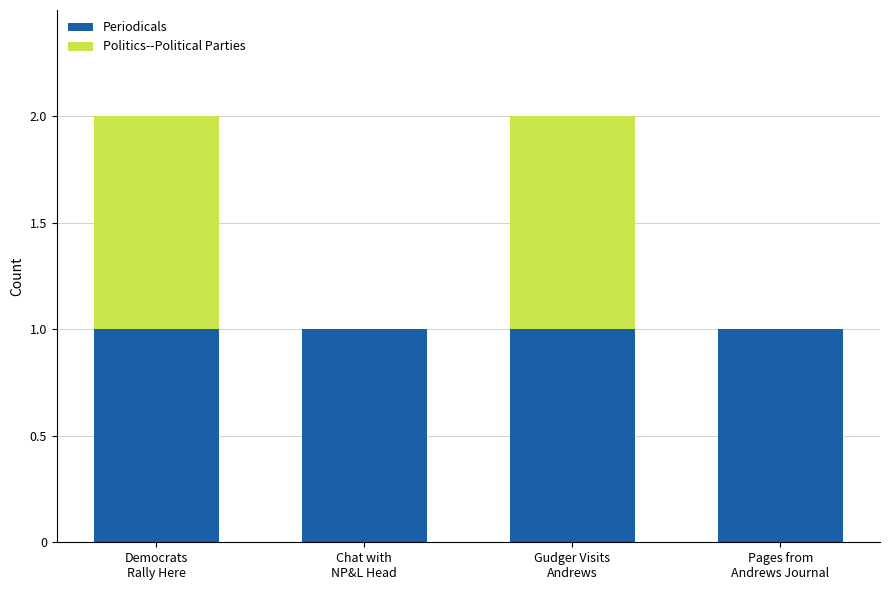

What is the sum of all Periodicals values?

4